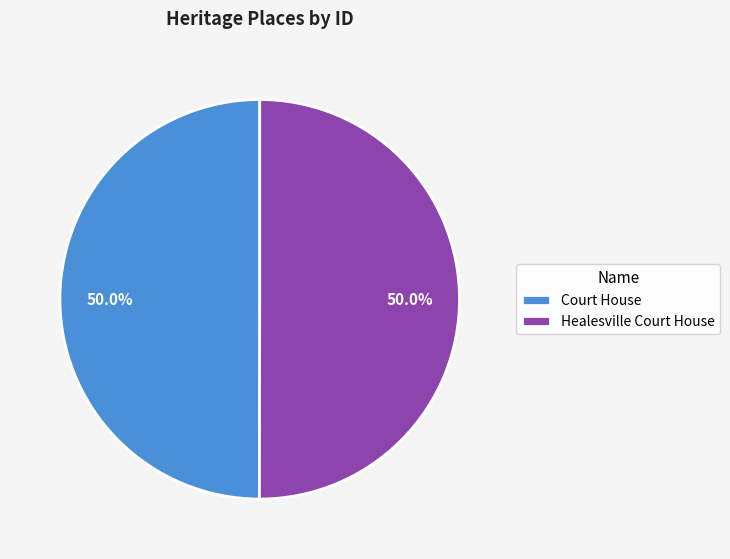

What percentage is NOT represented by Court House?

50.0%